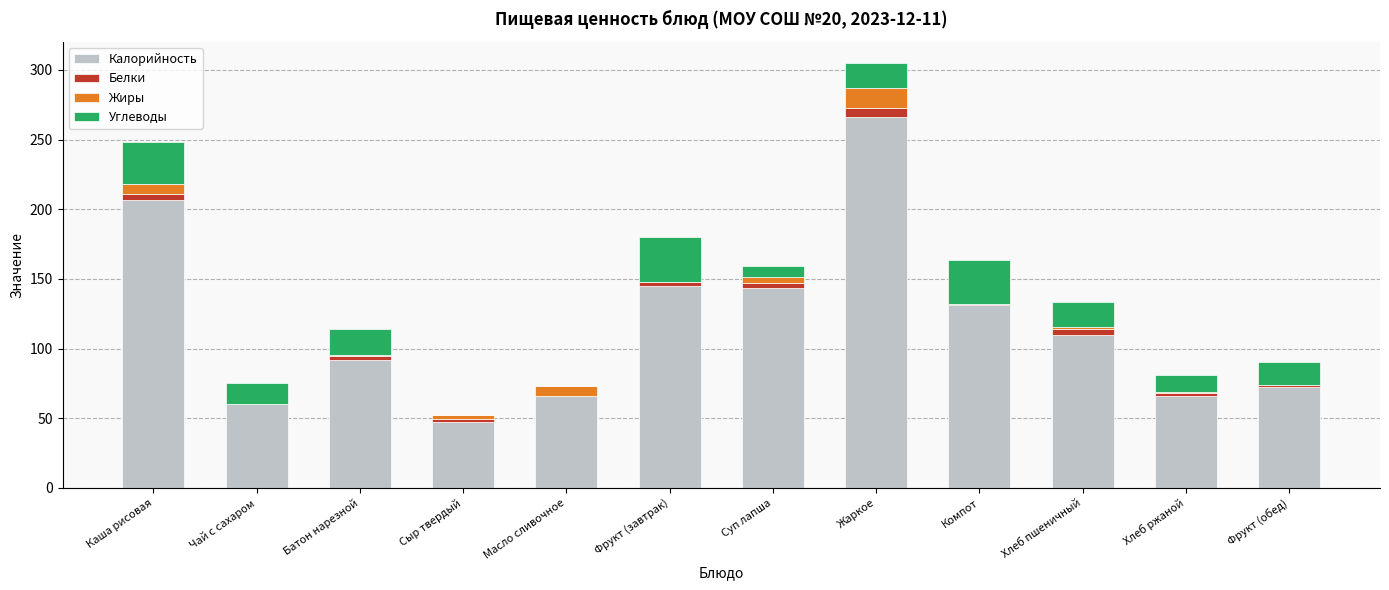

What is the highest value of the Калорийность series?

266.0